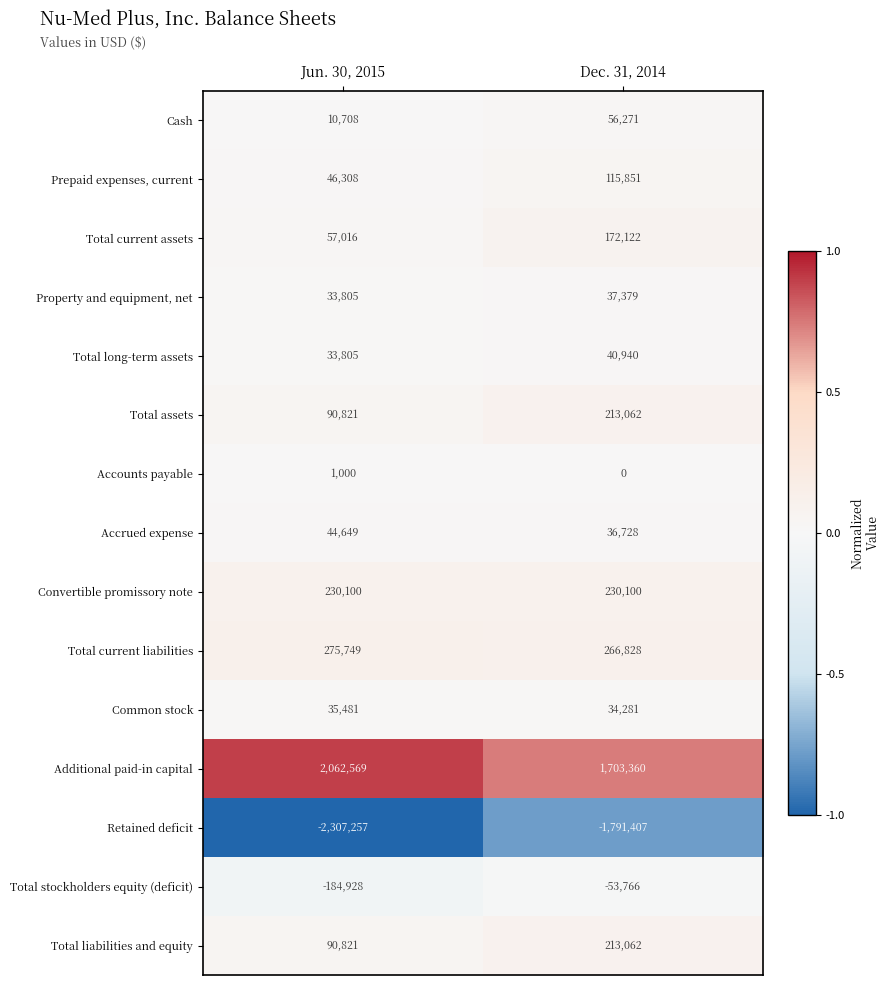

At how many categories does at least one series exceed 0?

2